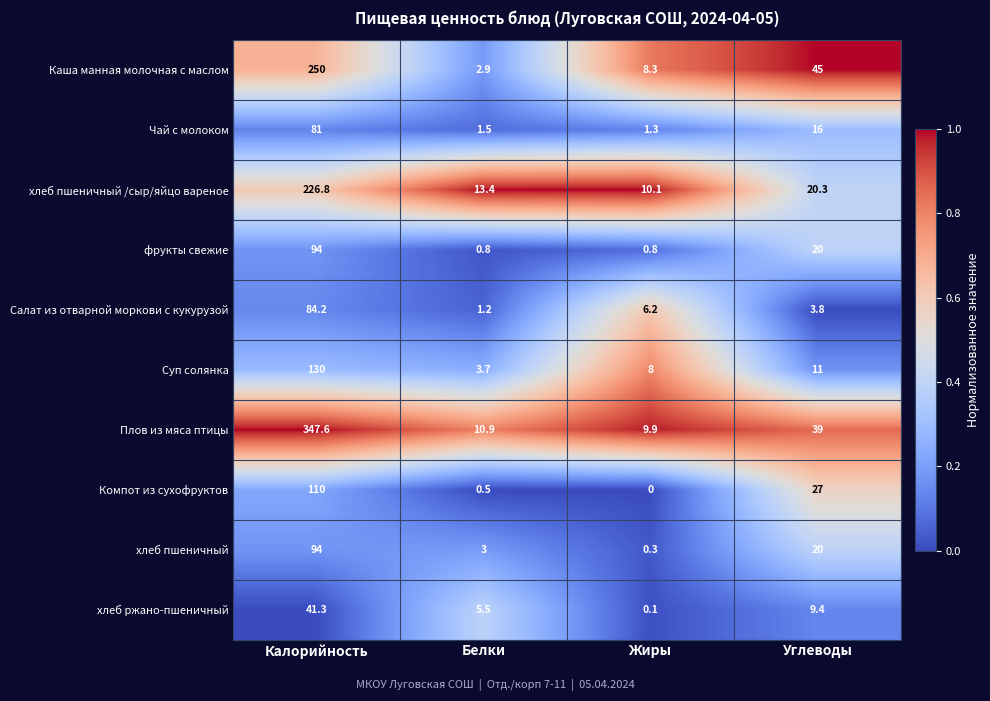

List the labels in order of Плов из мяса птицы value, smallest first.

Жиры, Белки, Углеводы, Калорийность